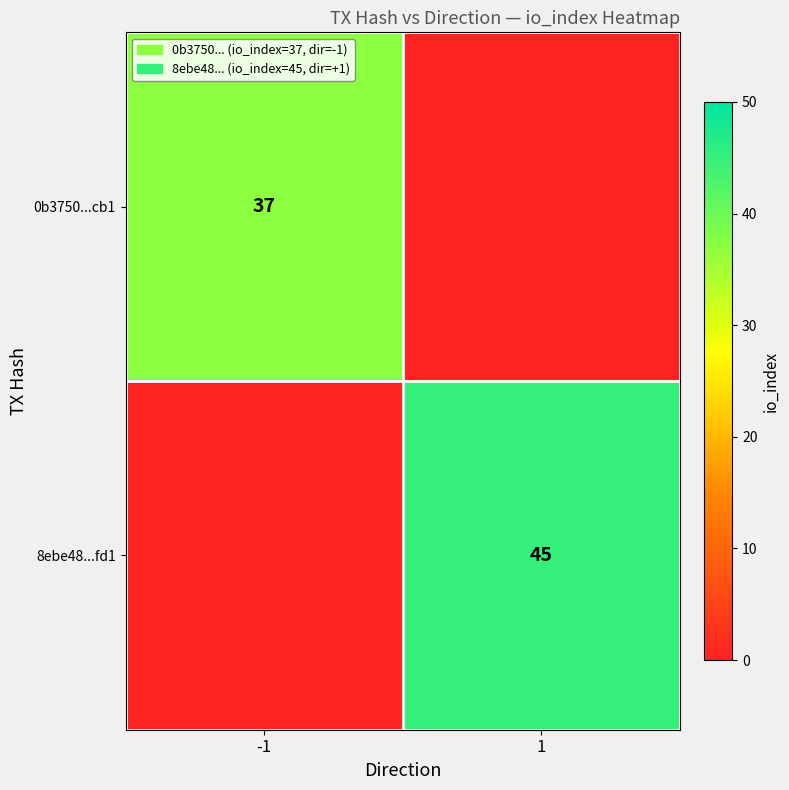

The value of 0b3750...cb1 at -1 is 37. True or false?

True